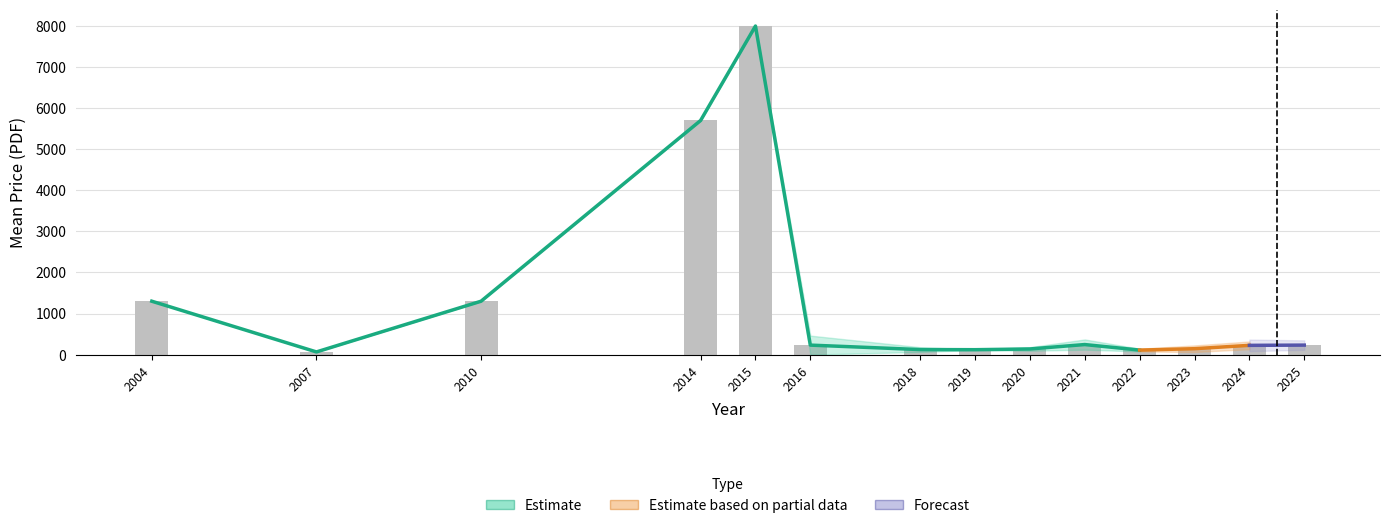

What value does the data have at 2024?

225.2